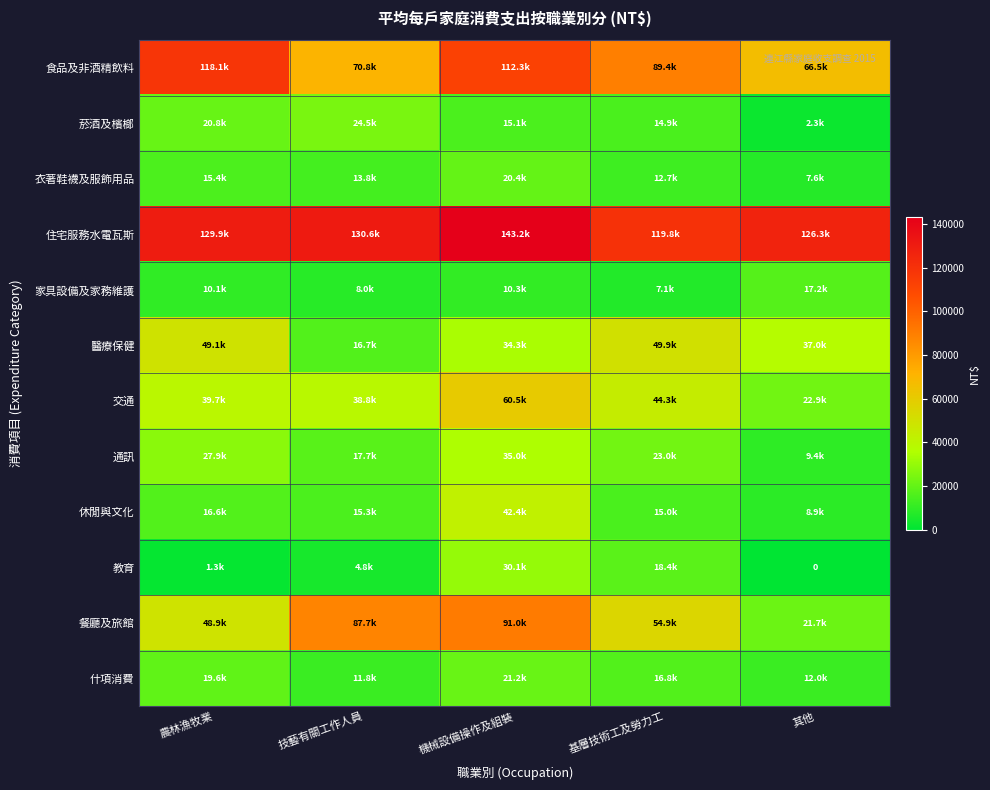

At which label does 菸酒及檳榔 reach its peak?

技藝有關工作人員